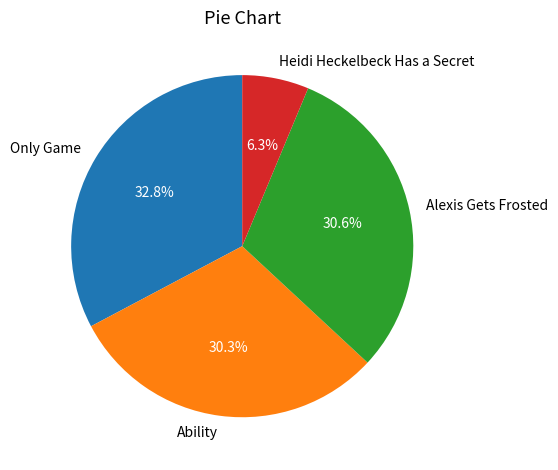

Which category has the smallest portion of the pie?

Heidi Heckelbeck Has a Secret